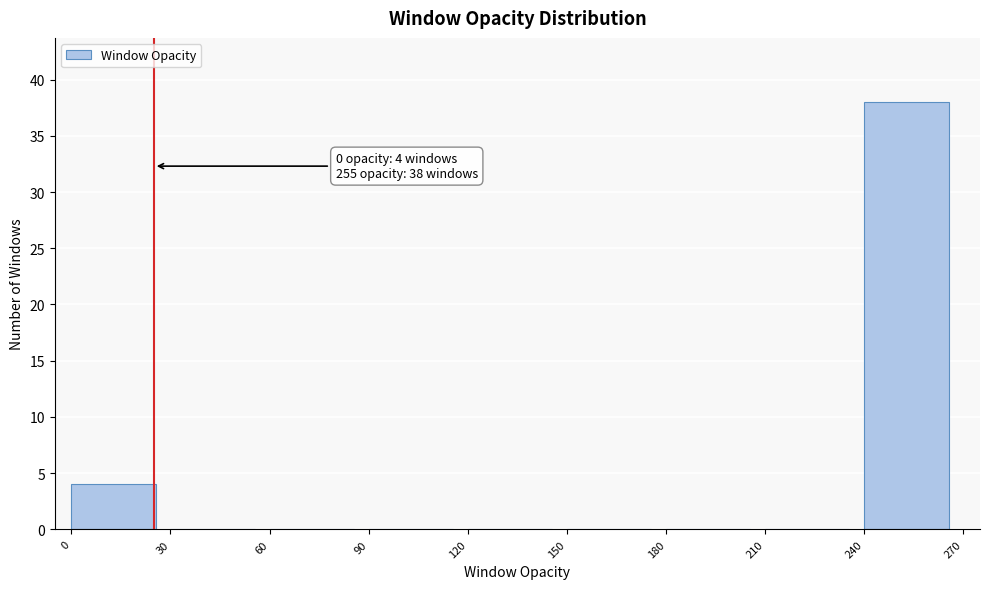

Over which range of the x-axis is the bar tallest?

240 to 270